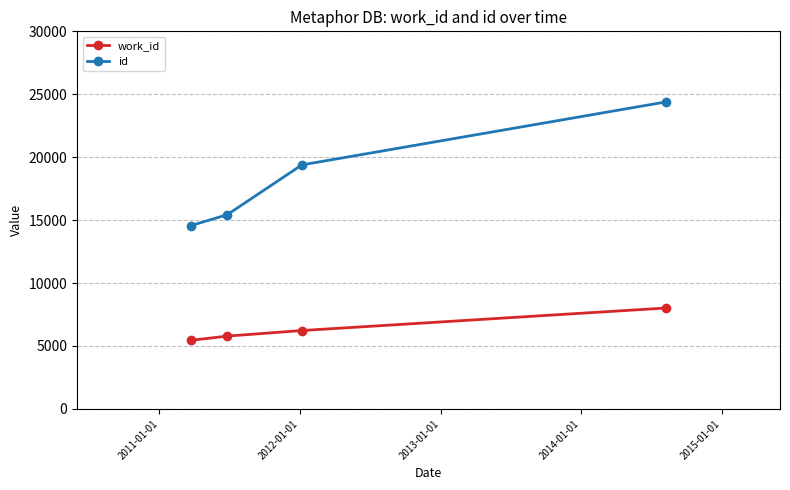

What is the value of the work_id point at the 4th from the left?

8016